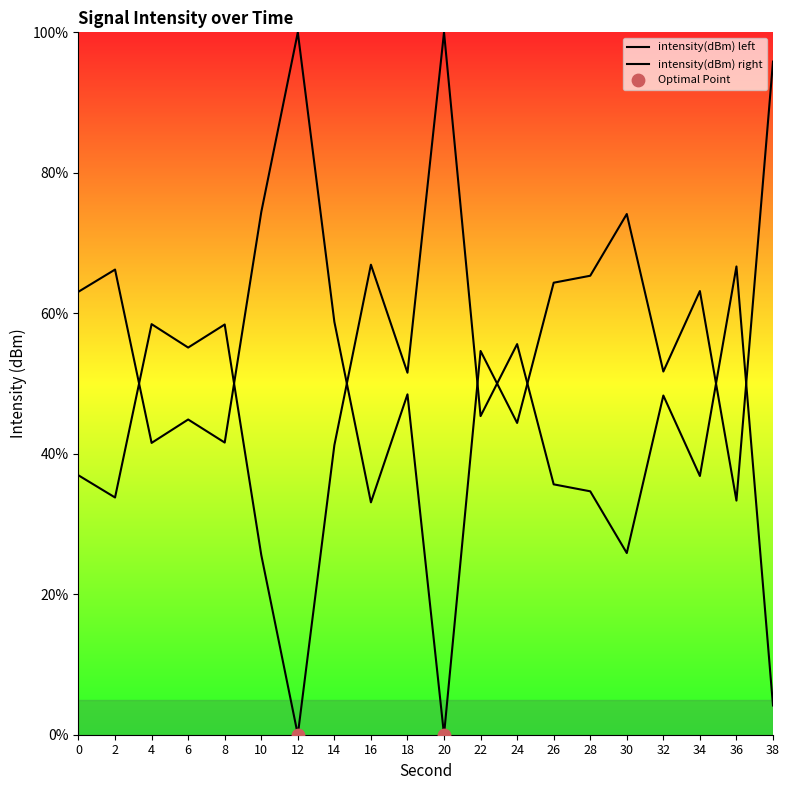

What is the change in value from 12 to 24?

-55.6